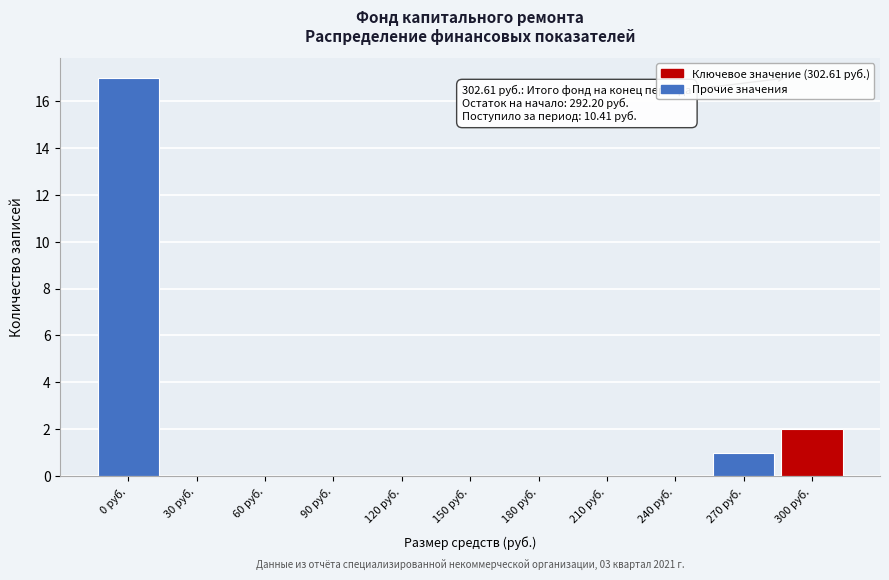

Reading left to right, transcribe all the data shown in this chart.

0 руб.=17	30 руб.=0	60 руб.=0	90 руб.=0	120 руб.=0	150 руб.=0	180 руб.=0	210 руб.=0	240 руб.=0	270 руб.=1	300 руб.=2